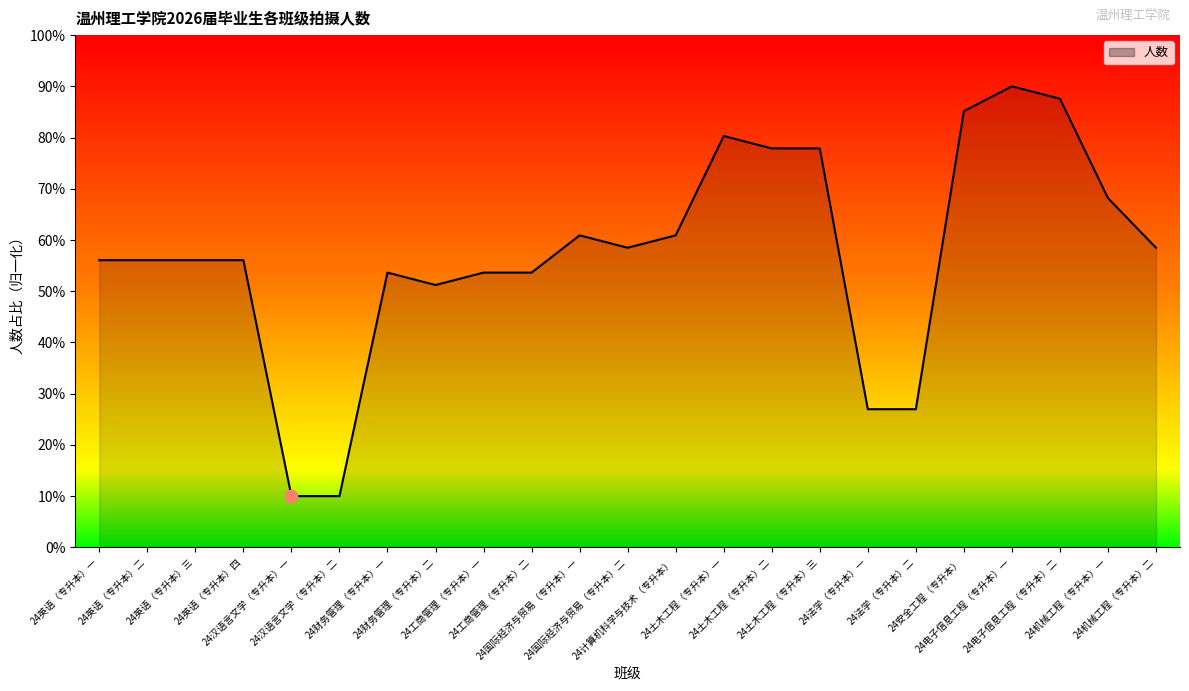

Between 24工商管理（专升本）二 and 24国际经济与贸易（专升本）一, which is larger?

24国际经济与贸易（专升本）一